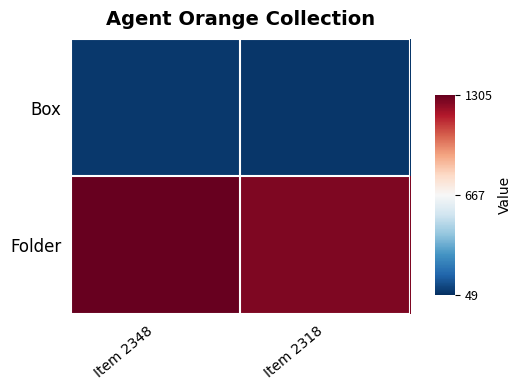

Which series has the largest range (max minus min)?

Folder